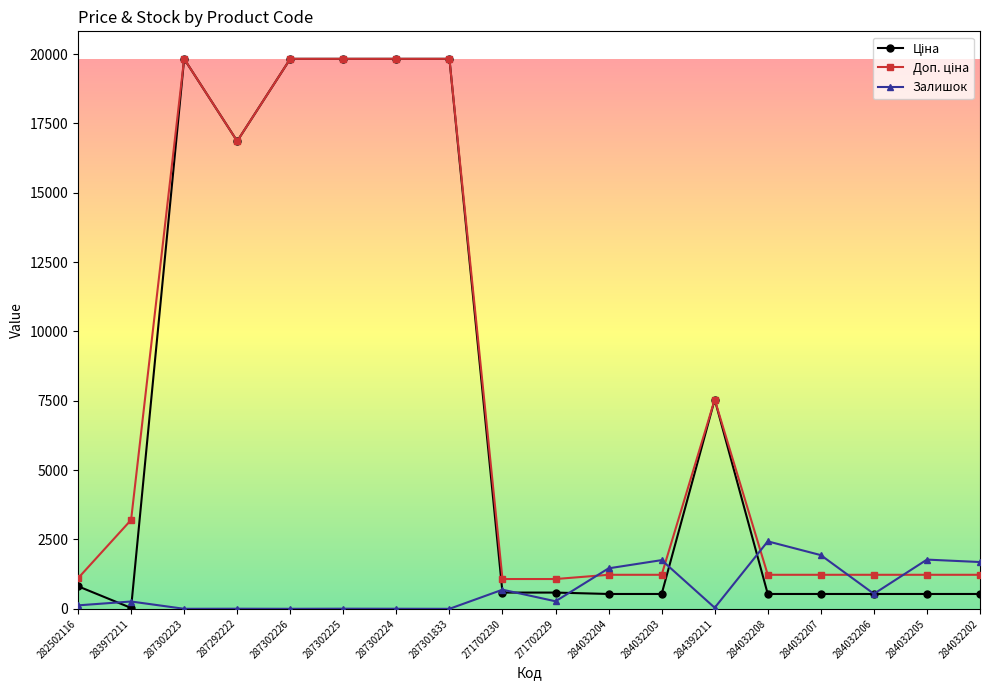

What is the greatest value displayed?

19831.1